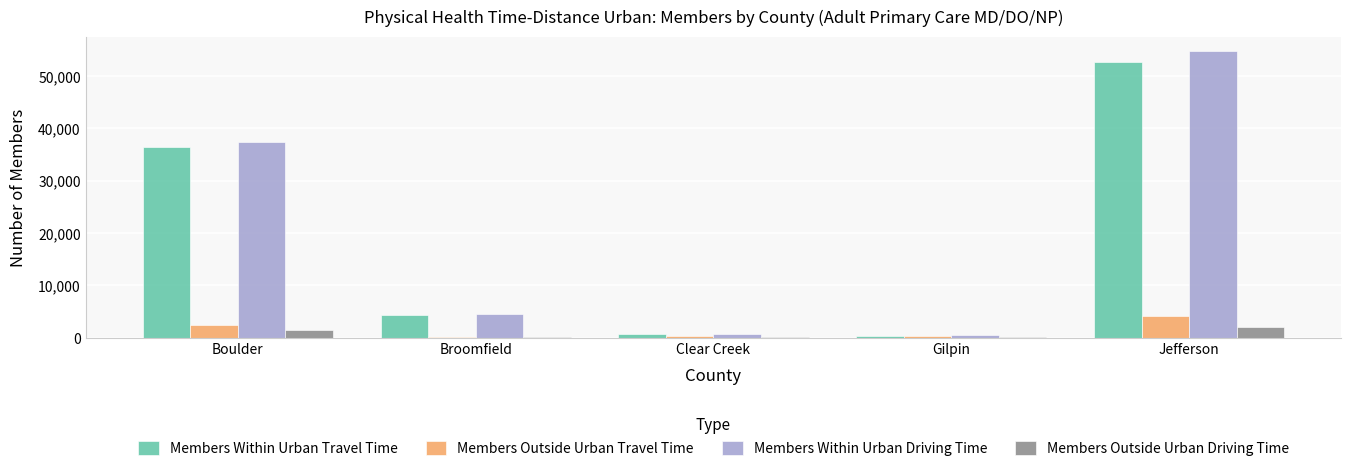

What is the sum of the Members Within Urban Travel Time values at Boulder and Jefferson?

89015